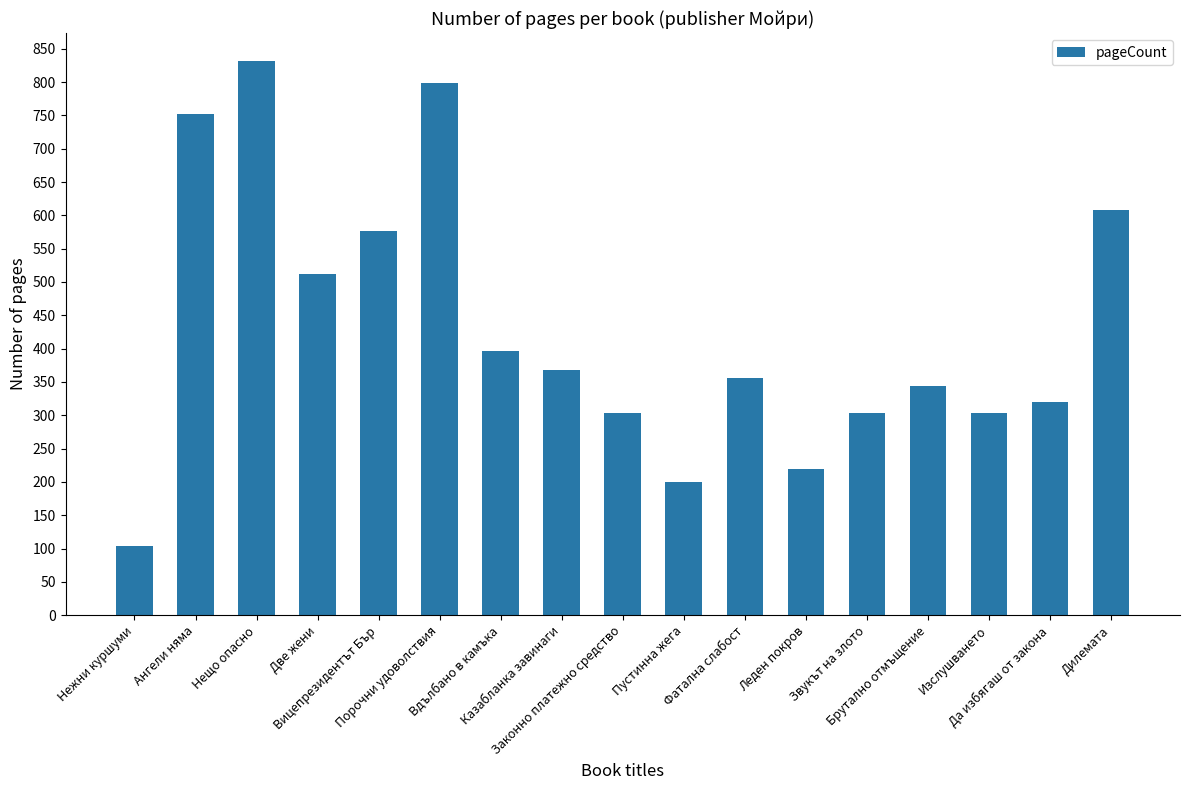

What is the difference between the values at Казабланка завинаги and Две жени?

144